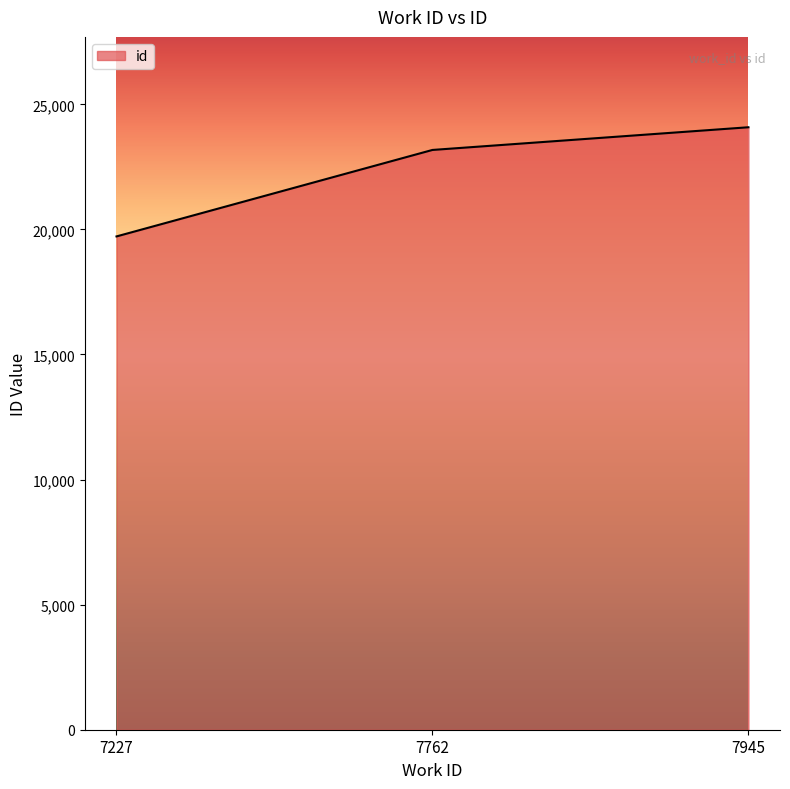

What is the difference between the maximum and minimum values?

4364